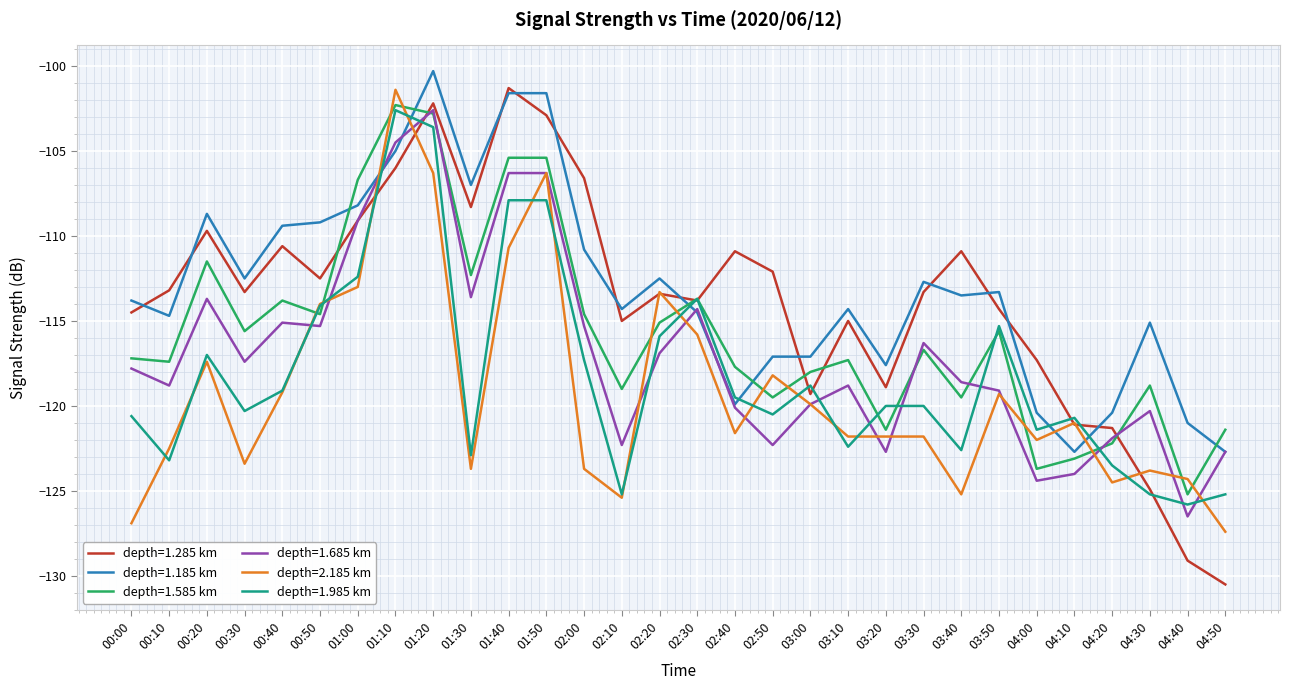

What position from the left is 01:00?

7